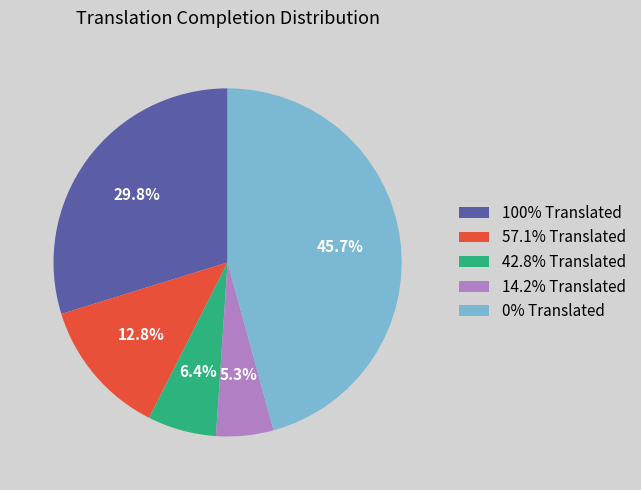

Approximately how many times larger is the value at 57.1% Translated compared to 42.8% Translated?

2.0